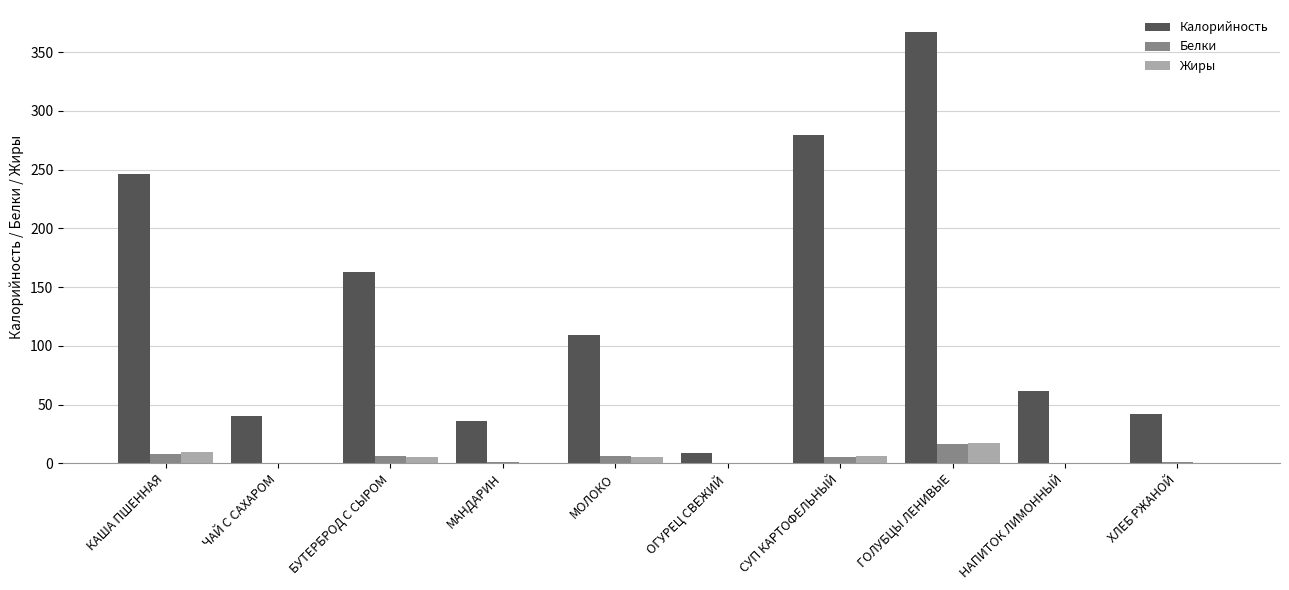

At which label is Калорийность closest to 188?

БУТЕРБРОД С СЫРОМ